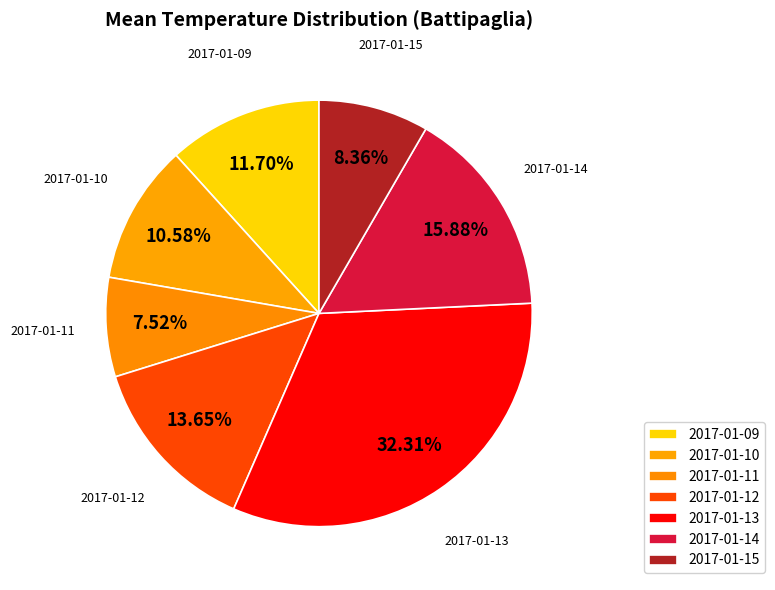

What is the total percentage of 2017-01-12 and 2017-01-10?

24.2%